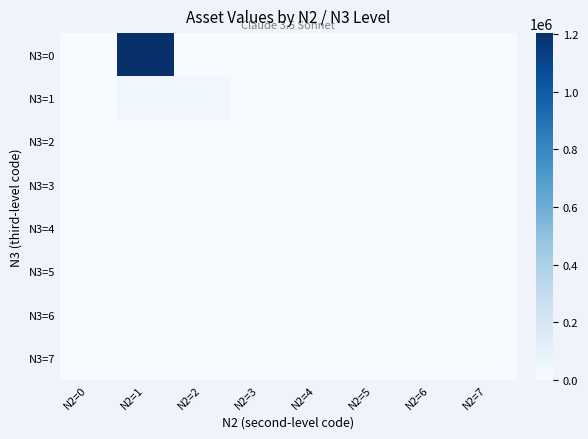

Reading left to right, list all the values displayed in this chart.

N3=0: N2=0=0.0	N2=1=1204333.1	N2=2=0.0	N2=3=0.0	N2=4=0.0	N2=5=0.0	N2=6=0.0	N2=7=0.0
N3=1: N2=0=0.0	N2=1=45710.5	N2=2=44210.0	N2=3=0.0	N2=4=1500.0	N2=5=0.5	N2=6=0.0	N2=7=0.0
N3=2: N2=0=0.0	N2=1=0.0	N2=2=0.0	N2=3=0.0	N2=4=0.0	N2=5=0.0	N2=6=0.0	N2=7=0.0
N3=3: N2=0=0.0	N2=1=0.0	N2=2=0.0	N2=3=0.0	N2=4=0.0	N2=5=0.0	N2=6=0.0	N2=7=0.0
N3=4: N2=0=0.0	N2=1=0.0	N2=2=0.0	N2=3=0.0	N2=4=0.0	N2=5=0.0	N2=6=0.0	N2=7=0.0
N3=5: N2=0=0.0	N2=1=0.0	N2=2=0.0	N2=3=0.0	N2=4=0.0	N2=5=0.0	N2=6=0.0	N2=7=0.0
N3=6: N2=0=0.0	N2=1=0.0	N2=2=0.0	N2=3=0.0	N2=4=0.0	N2=5=0.0	N2=6=0.0	N2=7=0.0
N3=7: N2=0=0.0	N2=1=0.0	N2=2=0.0	N2=3=0.0	N2=4=0.0	N2=5=0.0	N2=6=0.0	N2=7=0.0